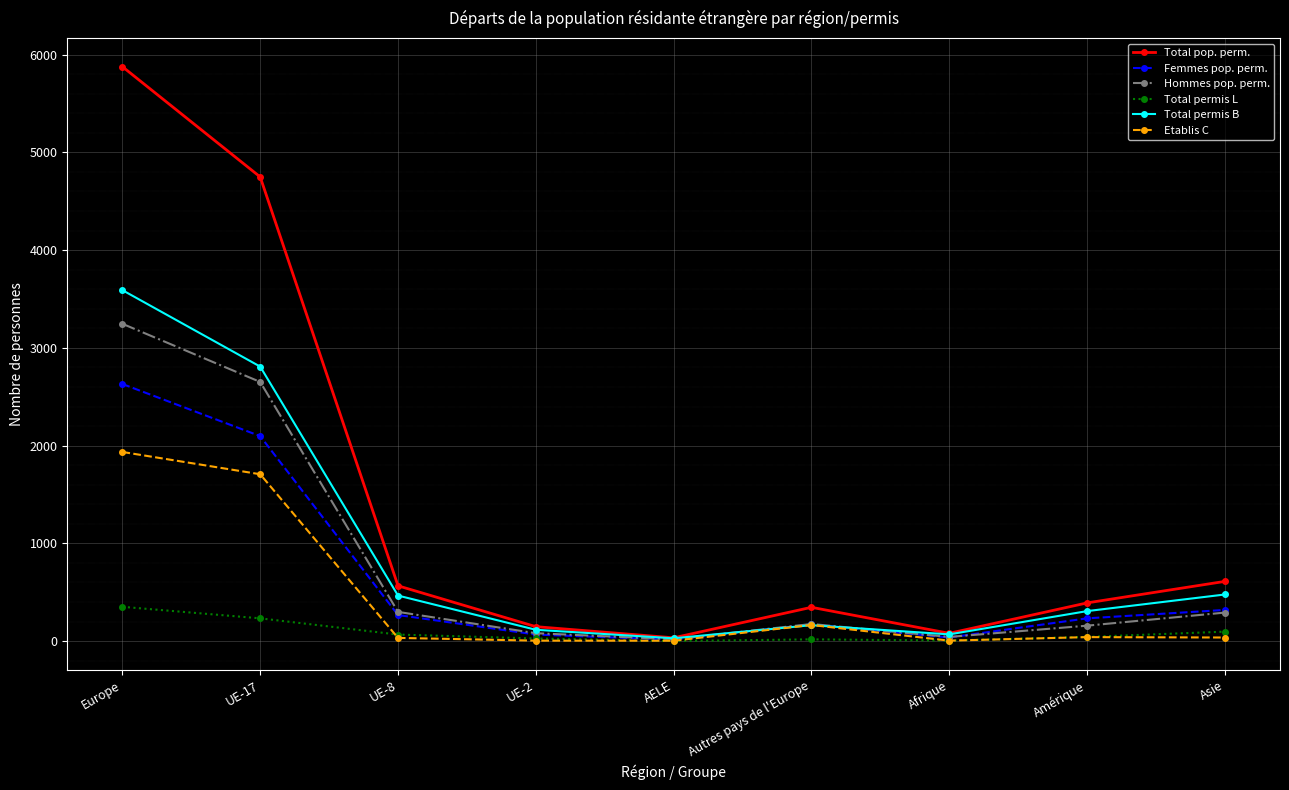

What is the difference between the Etablis C values at Europe and Autres pays de l'Europe?

1770